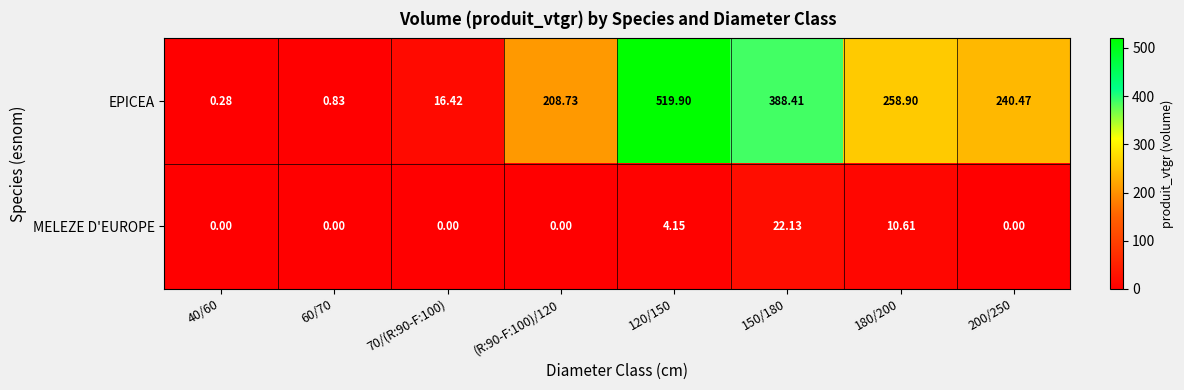

Is the value of MELEZE D'EUROPE at 120/150 greater than the value of EPICEA at 180/200?

No